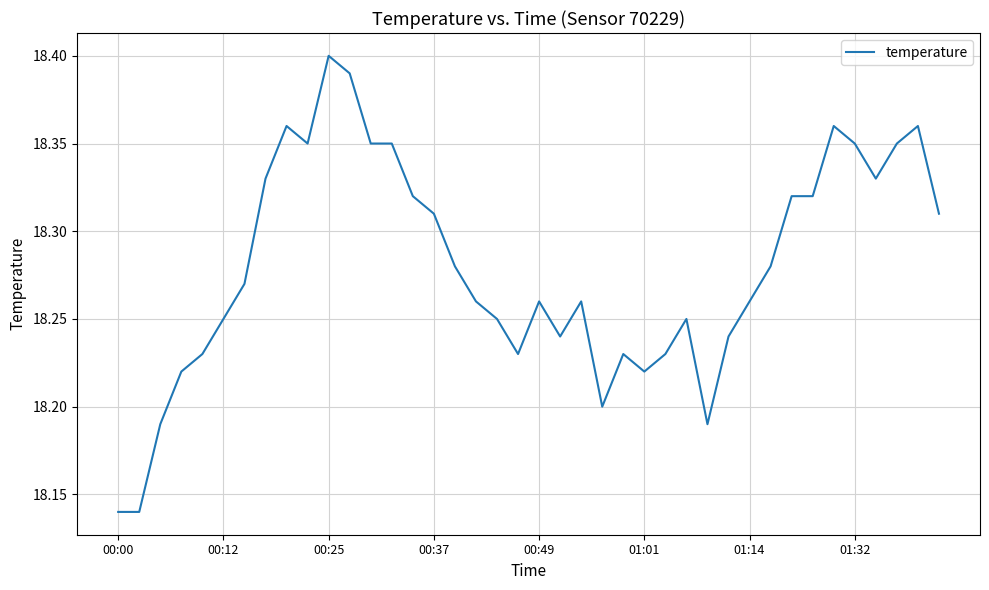

At which category does the chart reach its peak across all series?

00:25